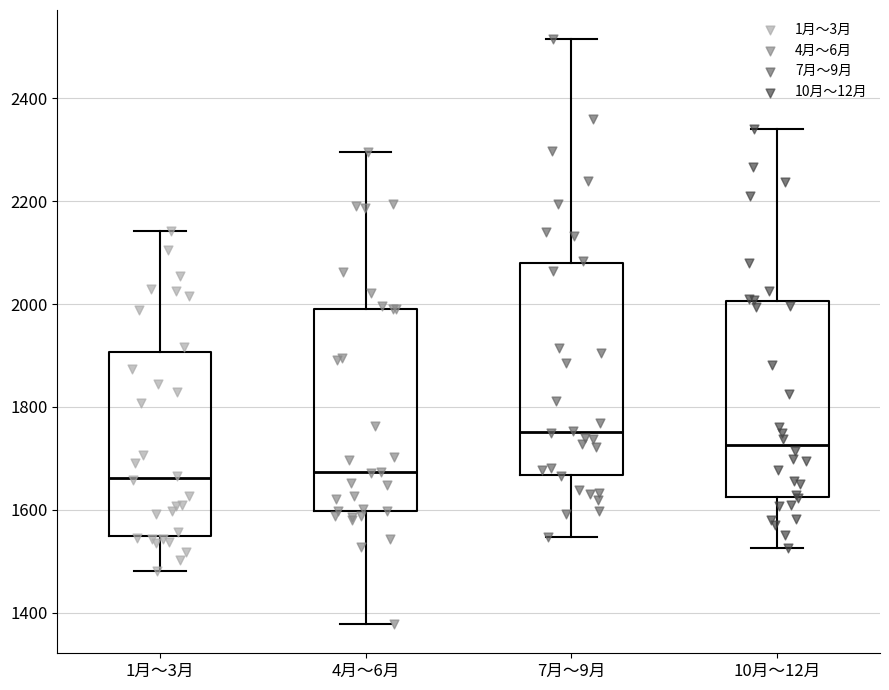

Reading left to right, read every box against the y-axis: the position of its median line, the range the box covers, and the ends of its whiskers. The values are not printed on the chart, so give them approximately, as read against the axis.

1月～3月: median 1660, box 1540 to 1900, whiskers 1480 to 2140
4月～6月: median 1680, box 1600 to 2000, whiskers 1380 to 2300
7月～9月: median 1760, box 1660 to 2080, whiskers 1540 to 2520
10月～12月: median 1720, box 1620 to 2000, whiskers 1520 to 2340